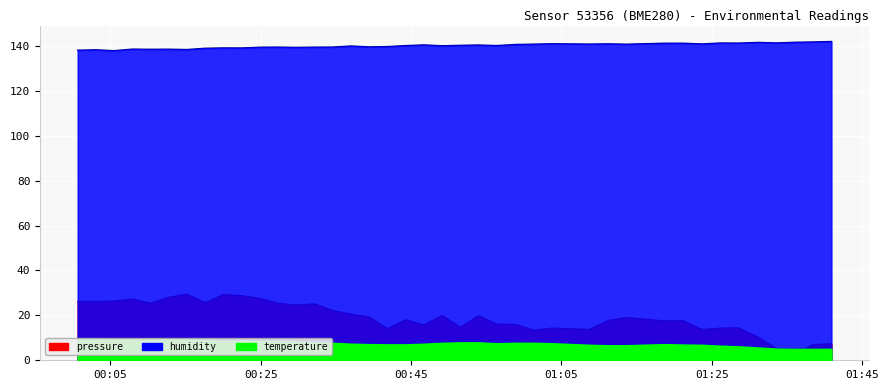

Reading left to right, what are all the values shown in this chart?

pressure: 2022-11-20T00:00:38=26.2	2022-11-20T00:03:03=26.2	2022-11-20T00:05:28=26.3	2022-11-20T00:07:54=27.2	2022-11-20T00:10:19=25.4	2022-11-20T00:12:45=28.1	2022-11-20T00:15:10=29.4	2022-11-20T00:17:36=25.6	2022-11-20T00:20:01=29.2	2022-11-20T00:22:27=28.8	2022-11-20T00:24:53=27.5	2022-11-20T00:27:19=25.4	2022-11-20T00:29:44=24.6	2022-11-20T00:32:10=25.1	2022-11-20T00:34:35=22.1	2022-11-20T00:37:00=20.5	2022-11-20T00:39:26=19.3	2022-11-20T00:41:51=14.1	2022-11-20T00:44:17=18.0	2022-11-20T00:46:42=15.7	2022-11-20T00:49:08=19.9	2022-11-20T00:51:33=14.7	2022-11-20T00:53:58=19.9	2022-11-20T00:56:25=16.1	2022-11-20T00:58:51=16.0	2022-11-20T01:01:19=13.4	2022-11-20T01:03:47=14.4	2022-11-20T01:08:43=13.7	2022-11-20T01:11:14=17.7	2022-11-20T01:13:40=19.0	2022-11-20T01:18:42=17.5	2022-11-20T01:21:14=17.6	2022-11-20T01:23:41=13.7	2022-11-20T01:26:10=14.3	2022-11-20T01:28:36=14.4	2022-11-20T01:31:11=10.2	2022-11-20T01:33:37=5.2	2022-11-20T01:36:04=3.0	2022-11-20T01:38:30=7.0	2022-11-20T01:40:56=7.4
humidity: 2022-11-20T00:00:38=138.1	2022-11-20T00:03:03=138.3	2022-11-20T00:05:28=137.9	2022-11-20T00:07:54=138.6	2022-11-20T00:10:19=138.5	2022-11-20T00:12:45=138.5	2022-11-20T00:15:10=138.4	2022-11-20T00:17:36=139.0	2022-11-20T00:20:01=139.1	2022-11-20T00:22:27=139.1	2022-11-20T00:24:53=139.4	2022-11-20T00:27:19=139.5	2022-11-20T00:29:44=139.4	2022-11-20T00:32:10=139.5	2022-11-20T00:34:35=139.5	2022-11-20T00:37:00=140.0	2022-11-20T00:39:26=139.6	2022-11-20T00:41:51=139.7	2022-11-20T00:44:17=140.1	2022-11-20T00:46:42=140.4	2022-11-20T00:49:08=140.1	2022-11-20T00:51:33=140.3	2022-11-20T00:53:58=140.4	2022-11-20T00:56:25=140.2	2022-11-20T00:58:51=140.6	2022-11-20T01:01:19=140.8	2022-11-20T01:03:47=141.0	2022-11-20T01:08:43=140.8	2022-11-20T01:11:14=140.9	2022-11-20T01:13:40=140.8	2022-11-20T01:18:42=141.2	2022-11-20T01:21:14=141.2	2022-11-20T01:23:41=140.9	2022-11-20T01:26:10=141.3	2022-11-20T01:28:36=141.3	2022-11-20T01:31:11=141.6	2022-11-20T01:33:37=141.3	2022-11-20T01:36:04=141.6	2022-11-20T01:38:30=141.8	2022-11-20T01:40:56=142.0
temperature: 2022-11-20T00:00:38=9.7	2022-11-20T00:03:03=9.7	2022-11-20T00:05:28=9.4	2022-11-20T00:07:54=9.3	2022-11-20T00:10:19=9.6	2022-11-20T00:12:45=9.4	2022-11-20T00:15:10=9.3	2022-11-20T00:17:36=9.0	2022-11-20T00:20:01=8.6	2022-11-20T00:22:27=8.7	2022-11-20T00:24:53=8.6	2022-11-20T00:27:19=8.5	2022-11-20T00:29:44=8.2	2022-11-20T00:32:10=8.0	2022-11-20T00:34:35=7.8	2022-11-20T00:37:00=7.4	2022-11-20T00:39:26=7.2	2022-11-20T00:41:51=7.1	2022-11-20T00:44:17=7.1	2022-11-20T00:46:42=7.4	2022-11-20T00:49:08=7.8	2022-11-20T00:51:33=8.0	2022-11-20T00:53:58=8.0	2022-11-20T00:56:25=7.6	2022-11-20T00:58:51=7.8	2022-11-20T01:01:19=7.8	2022-11-20T01:03:47=7.6	2022-11-20T01:08:43=6.9	2022-11-20T01:11:14=6.7	2022-11-20T01:13:40=6.7	2022-11-20T01:18:42=7.2	2022-11-20T01:21:14=7.0	2022-11-20T01:23:41=6.9	2022-11-20T01:26:10=6.5	2022-11-20T01:28:36=6.2	2022-11-20T01:31:11=5.7	2022-11-20T01:33:37=5.2	2022-11-20T01:36:04=5.1	2022-11-20T01:38:30=5.1	2022-11-20T01:40:56=5.1